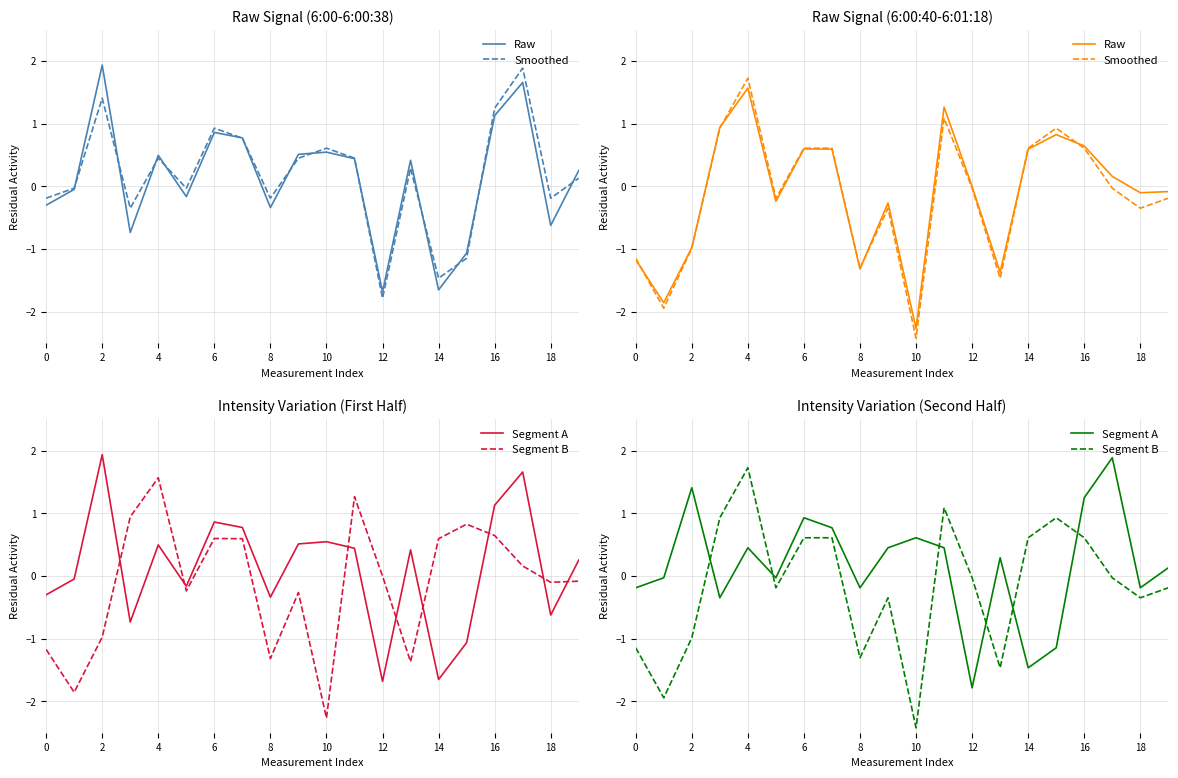

True or false: Raw and Segment A cross at least once.

True